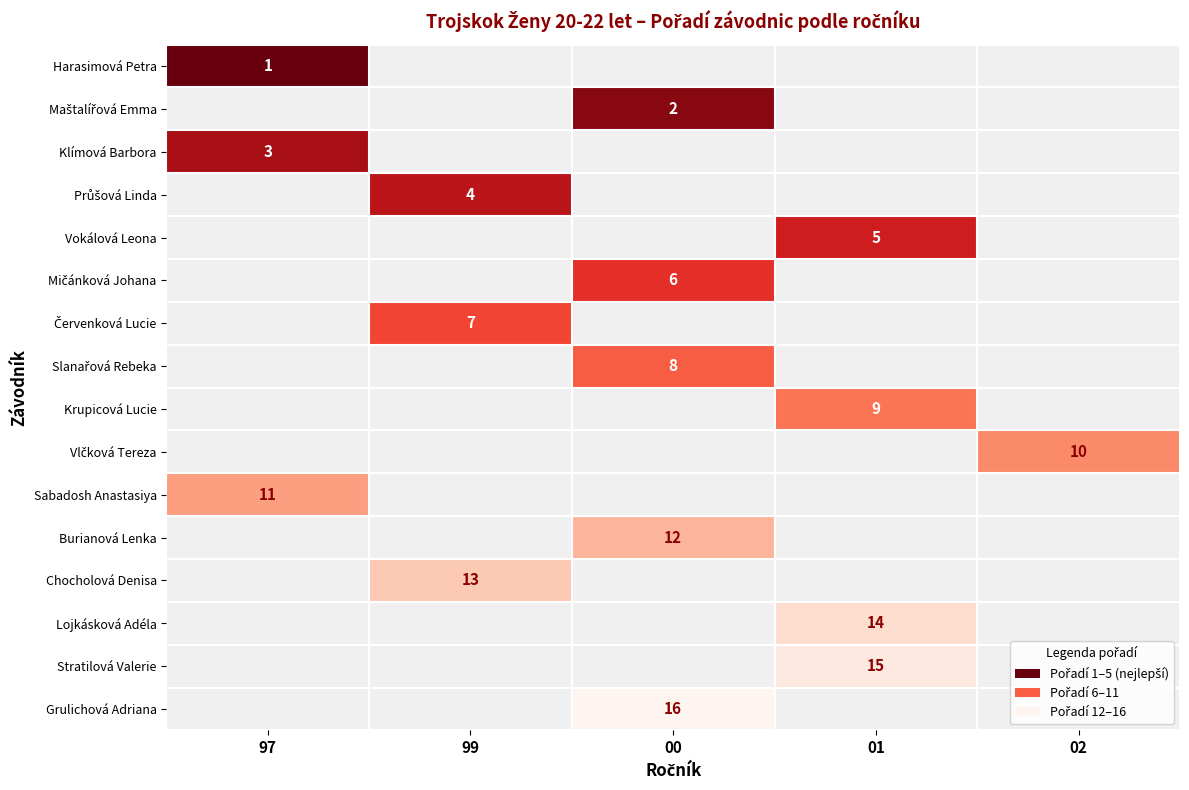

True or false: Chocholová Denisa has a value of 13 at 99.

True